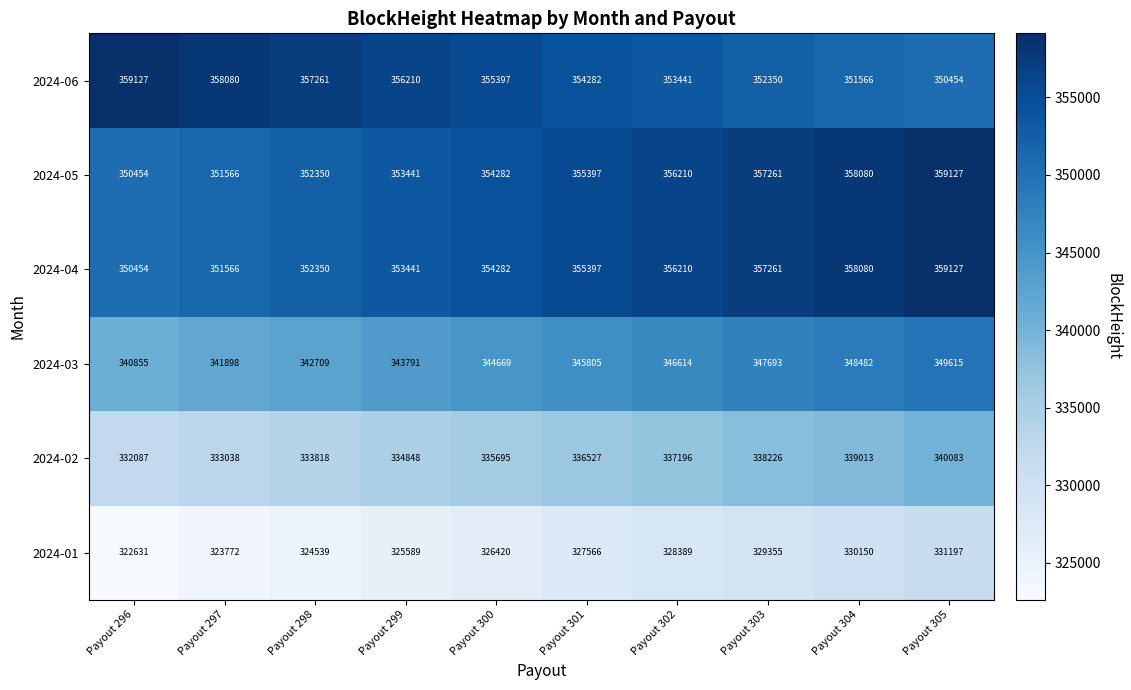

List the labels in order of 2024-03 value, smallest first.

Payout 296, Payout 297, Payout 298, Payout 299, Payout 300, Payout 301, Payout 302, Payout 303, Payout 304, Payout 305